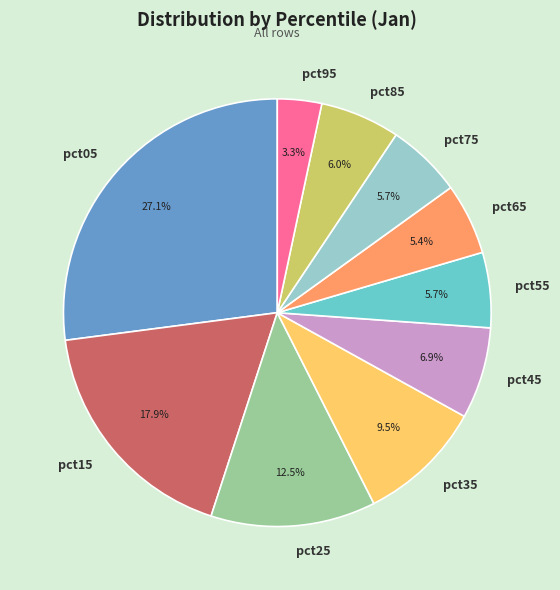

What percentage is the pct65 slice, to the nearest percent?

5%